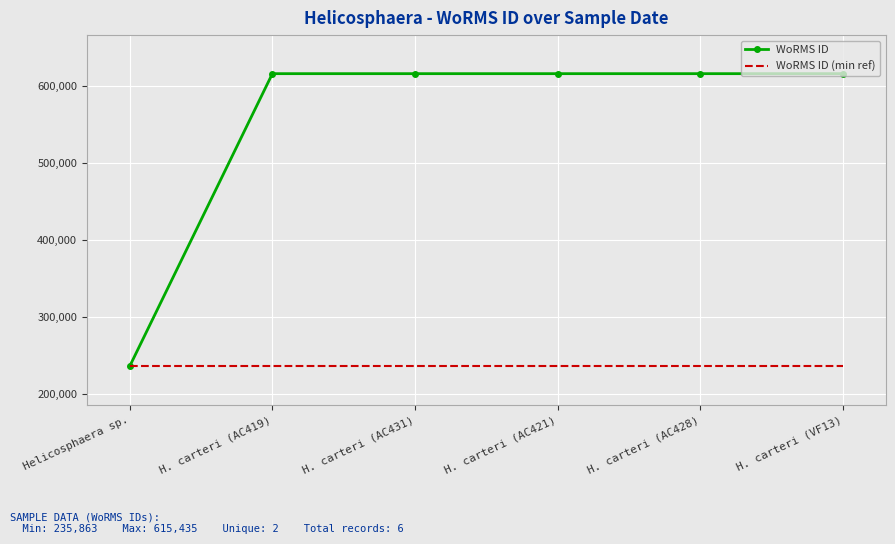

List the series in order of their peak value, lowest first.

WoRMS ID (min ref), WoRMS ID